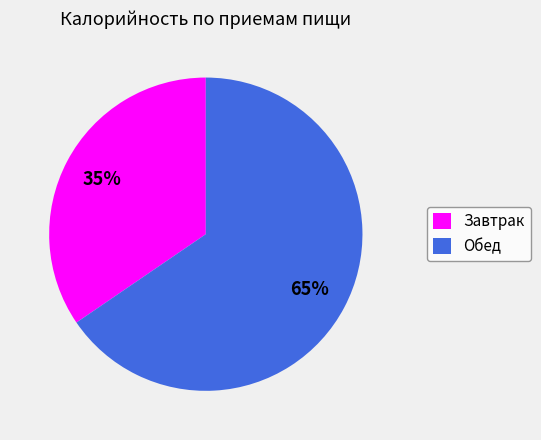

To the nearest percent, what percentage of the pie is Обед?

65%